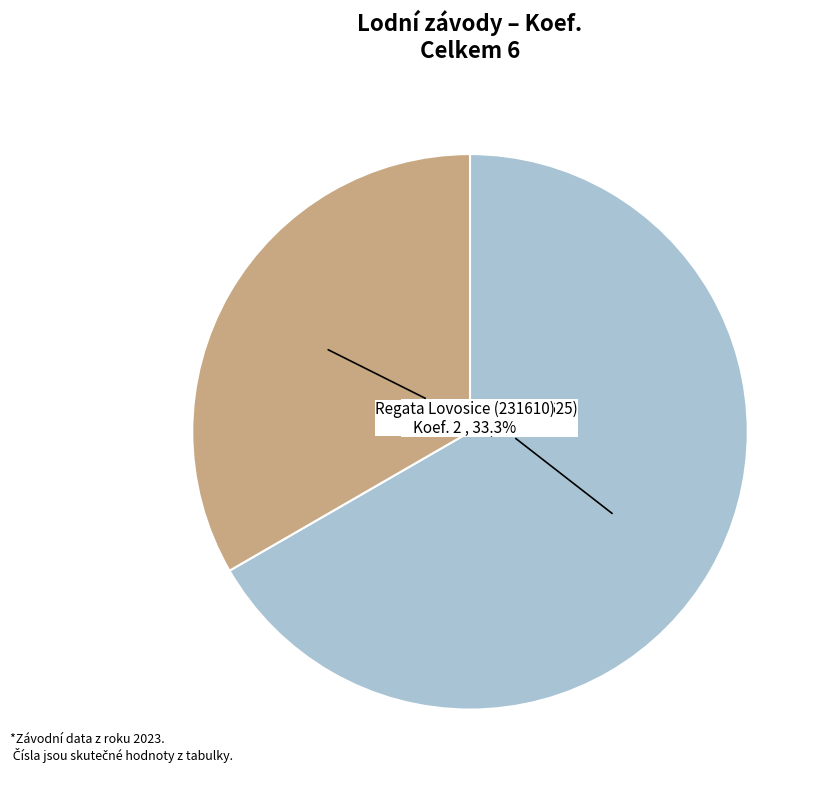

Is there any slice that represents more than half of the pie?

Yes